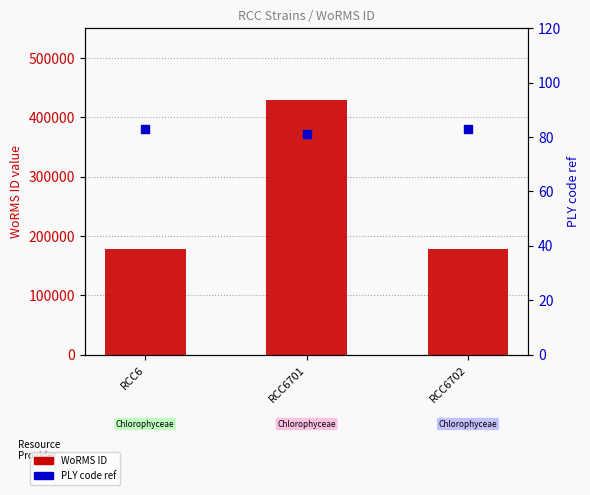

At which category is the sum across all series the highest?

RCC6701